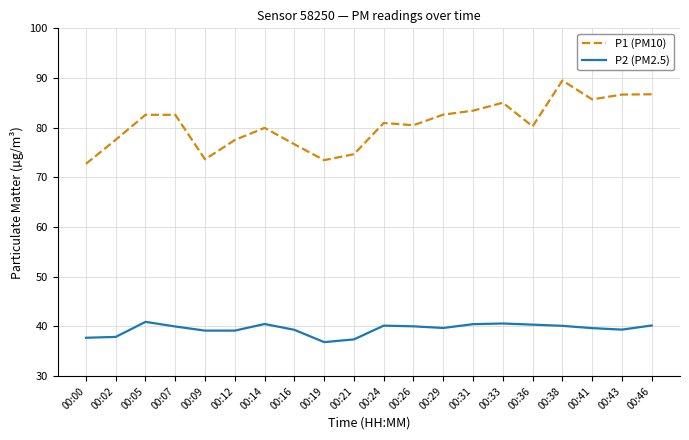

True or false: P1 (PM10) and P2 (PM2.5) cross at least once.

False